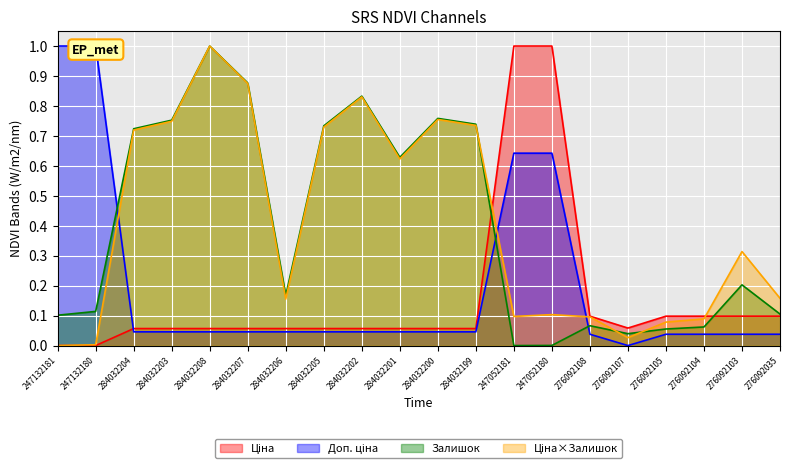

Is it true that Залишок equals 0.1 at 247132181?

True